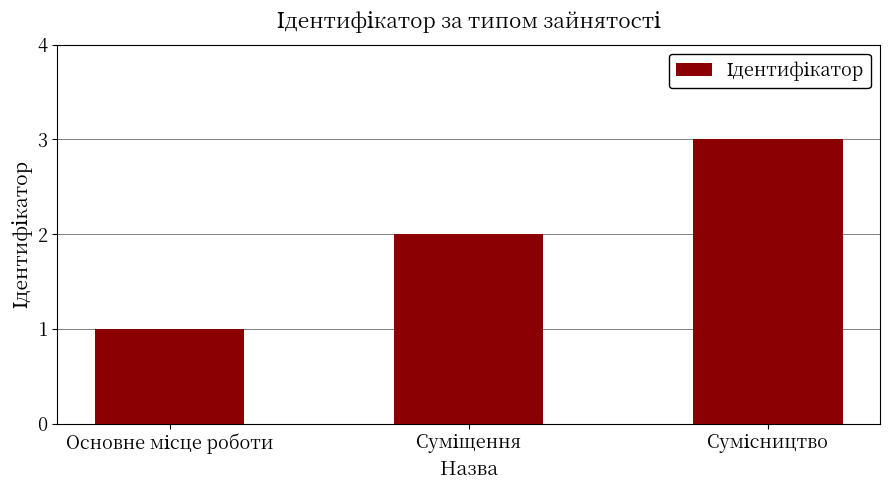

What is the sum of all values?

6